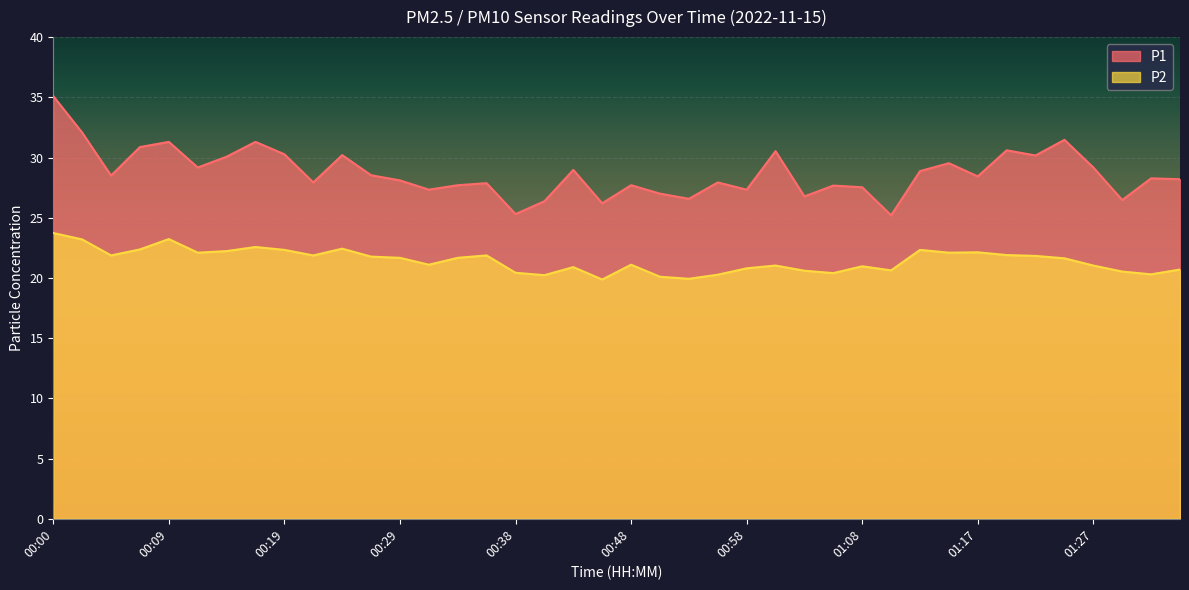

Reading right to left, list all the values displayed in this chart.

P1: 01:34=28.2	01:32=28.3	01:30=26.5	01:27=29.2	01:25=31.5	01:22=30.2	01:20=30.6	01:17=28.4	01:15=29.5	01:13=28.9	01:10=25.2	01:08=27.5	01:05=27.7	01:03=26.8	01:00=30.5	00:58=27.3	00:55=27.9	00:53=26.6	00:51=27.0	00:48=27.7	00:46=26.2	00:43=29.0	00:41=26.4	00:38=25.3	00:36=27.9	00:34=27.7	00:31=27.3	00:29=28.1	00:26=28.5	00:24=30.2	00:21=27.9	00:19=30.3	00:17=31.3	00:14=30.1	00:12=29.2	00:09=31.3	00:07=30.9	00:04=28.5	00:02=32.1	00:00=35.1
P2: 01:34=20.7	01:32=20.3	01:30=20.5	01:27=21.0	01:25=21.6	01:22=21.8	01:20=21.9	01:17=22.1	01:15=22.1	01:13=22.3	01:10=20.6	01:08=21.0	01:05=20.4	01:03=20.6	01:00=21.0	00:58=20.8	00:55=20.3	00:53=19.9	00:51=20.1	00:48=21.1	00:46=19.9	00:43=20.9	00:41=20.2	00:38=20.4	00:36=21.9	00:34=21.7	00:31=21.1	00:29=21.7	00:26=21.8	00:24=22.4	00:21=21.9	00:19=22.3	00:17=22.6	00:14=22.2	00:12=22.1	00:09=23.2	00:07=22.4	00:04=21.9	00:02=23.2	00:00=23.7